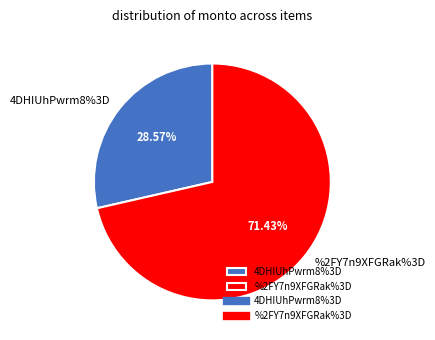

To the nearest percent, what percentage of the pie is 4DHIUhPwrm8%3D?

29%